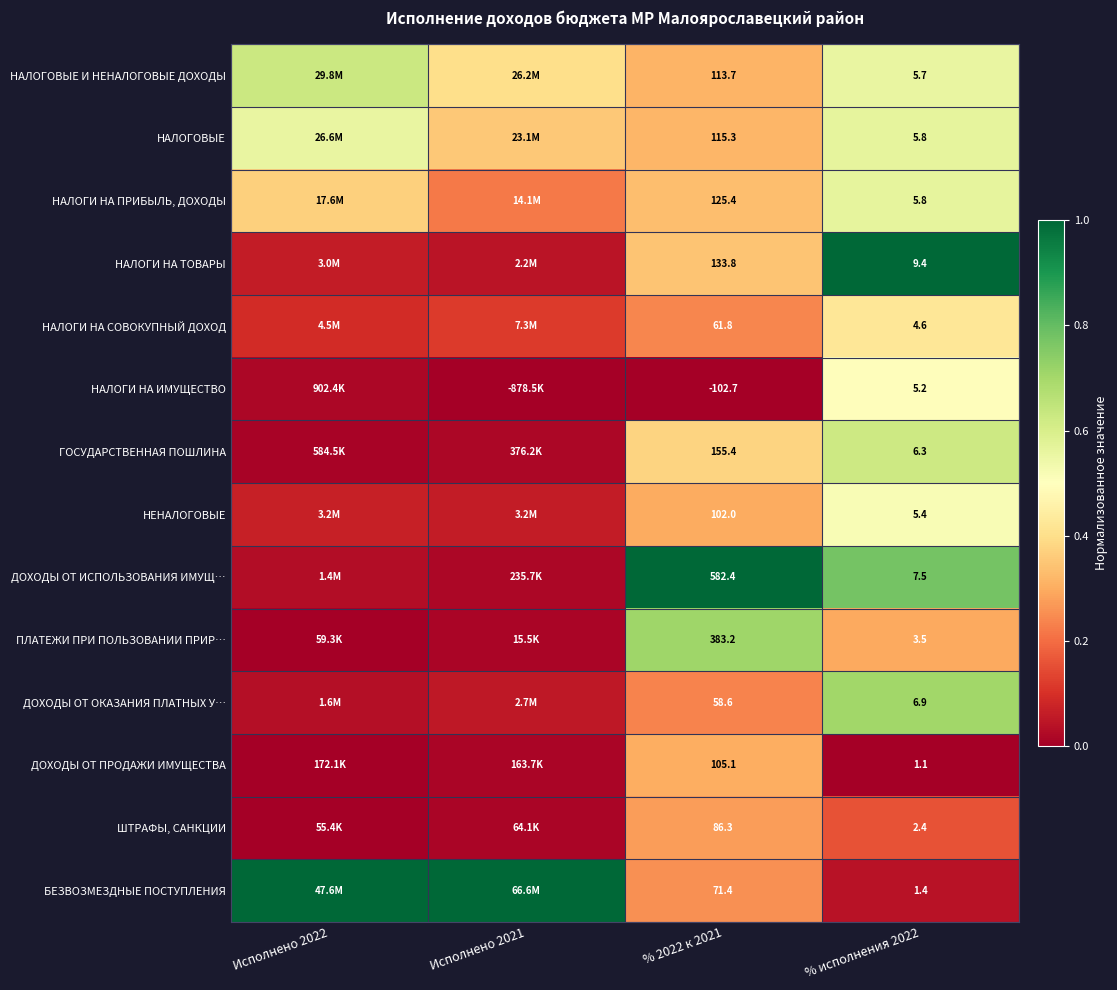

Is the value of НАЛОГИ НА СОВОКУПНЫЙ ДОХОД at % исполнения 2022 greater than the value of ШТРАФЫ, САНКЦИИ at % исполнения 2022?

Yes